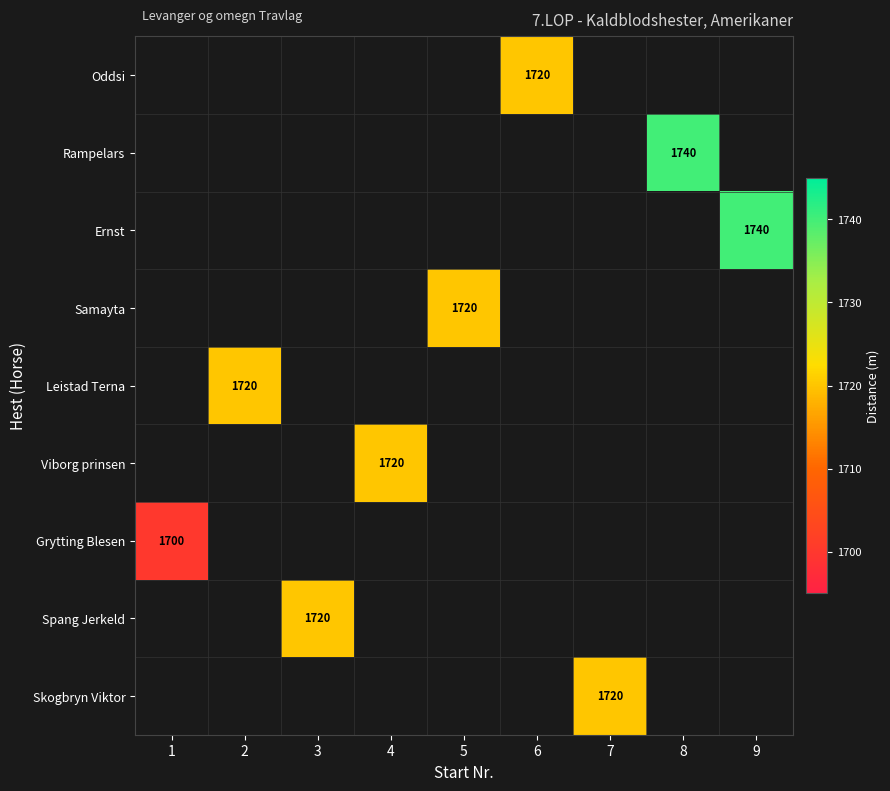

The value of Ernst at 9 is 1740. True or false?

True